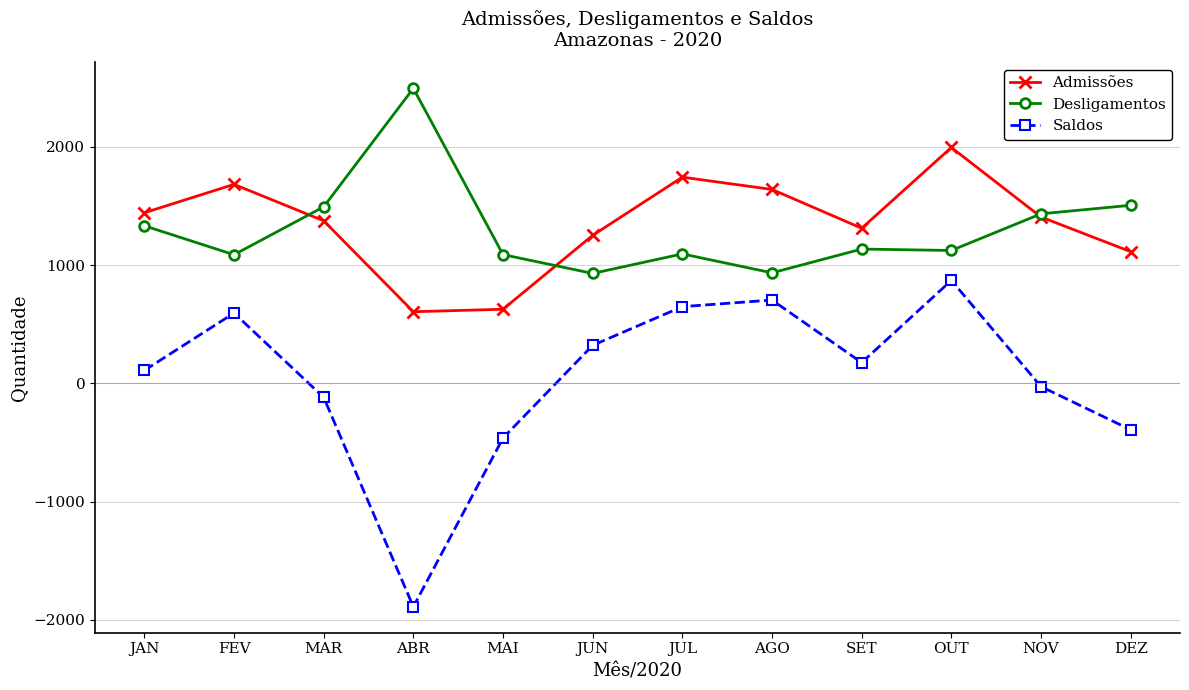

What is the average value of the Saldos series?

45